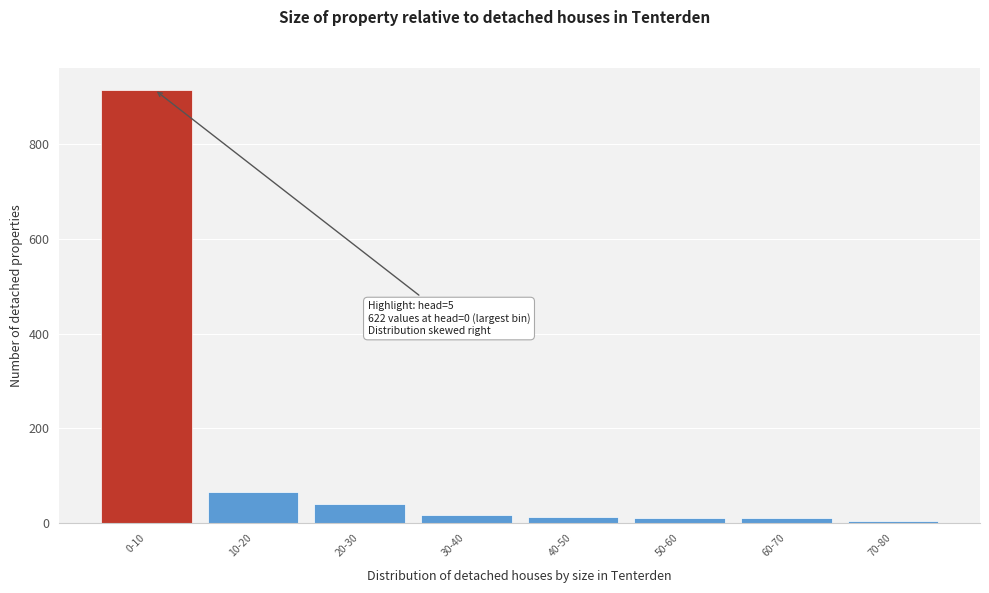

What is the difference between the second highest and minimum values?

60